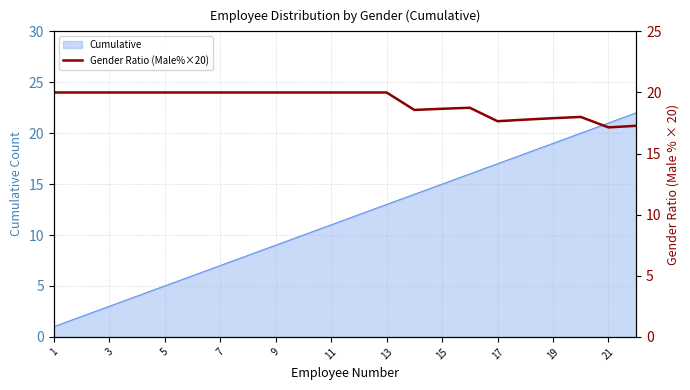

The value of Cumulative at 17 is 29. True or false?

False